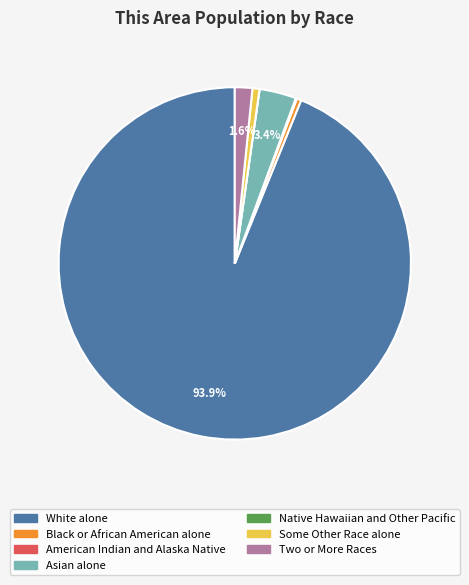

Which slice is the largest?

White alone